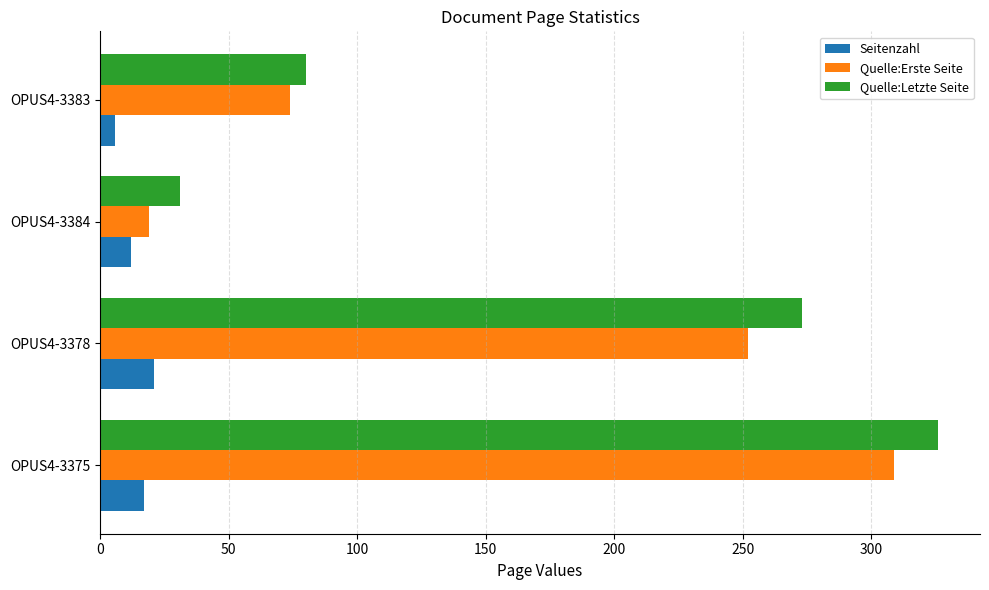

Where is Quelle:Erste Seite nearest to the value 164?

OPUS4-3378